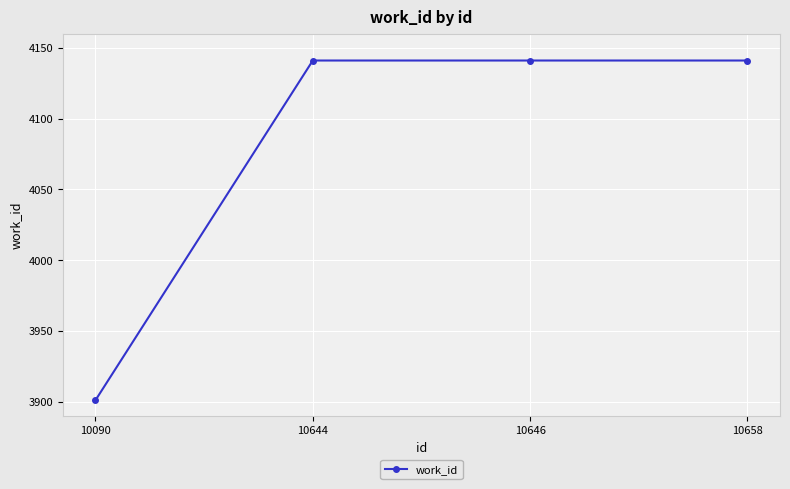

What is the maximum value shown in the chart?

4141